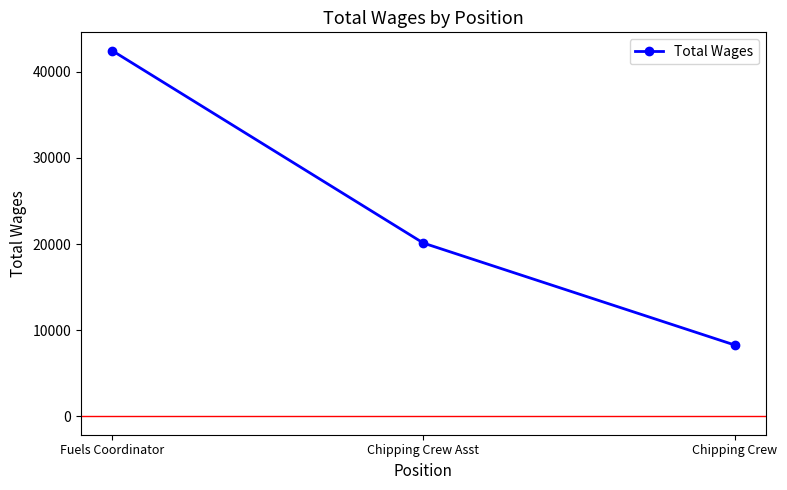

What is the smallest value displayed?

8293